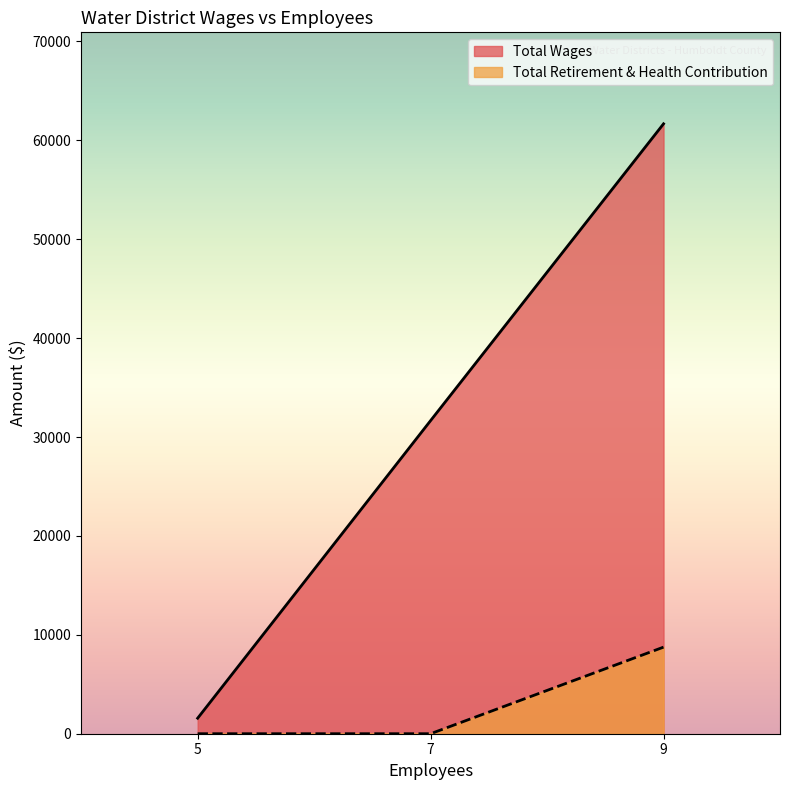

Between 5 and 7, which series saw the biggest shift?

Total Wages